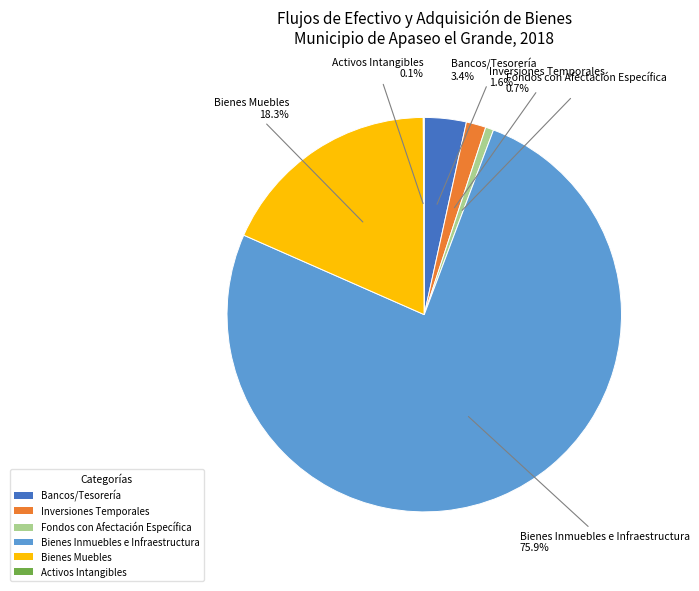

To the nearest percent, what is the combined percentage of Inversiones Temporales and Bienes Inmuebles e Infraestructura?

78%